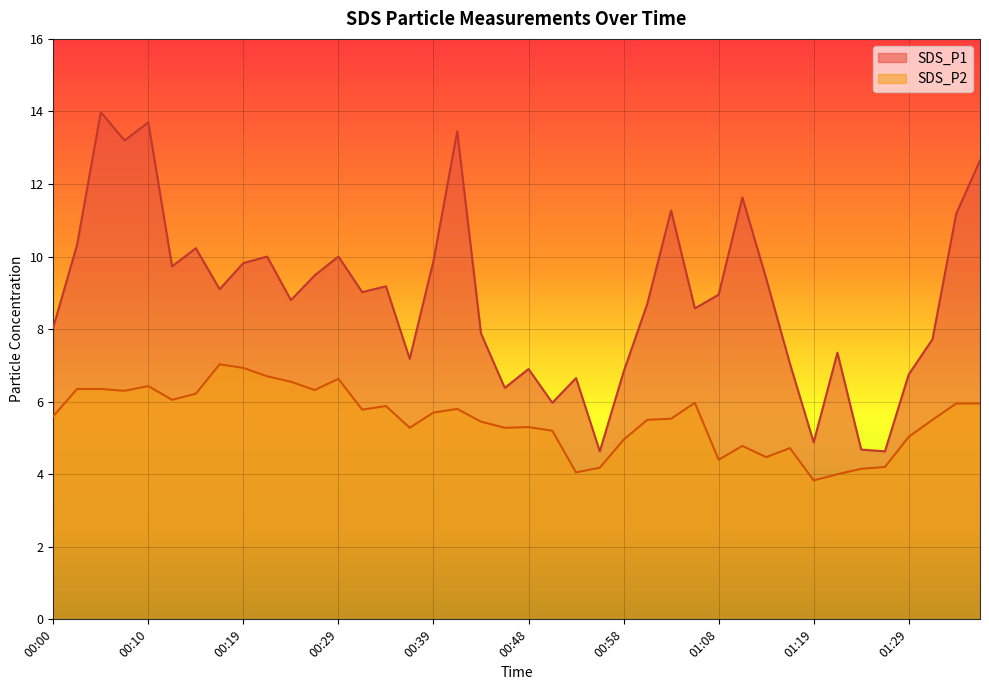

What is the label of the 29th point from the right?

00:27